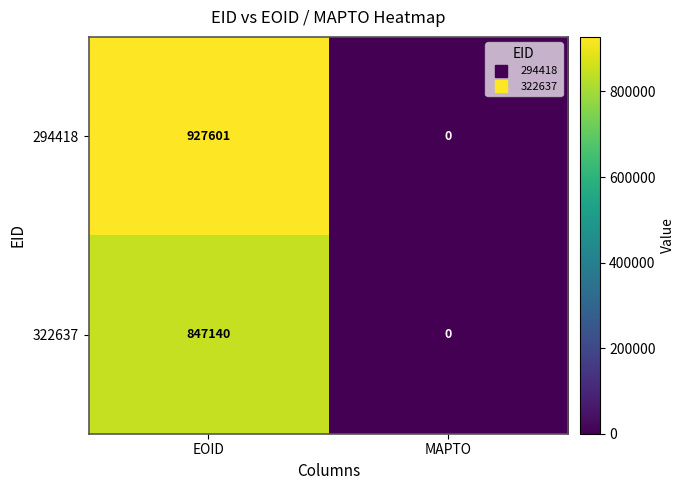

Count the number of data series in this chart.

2